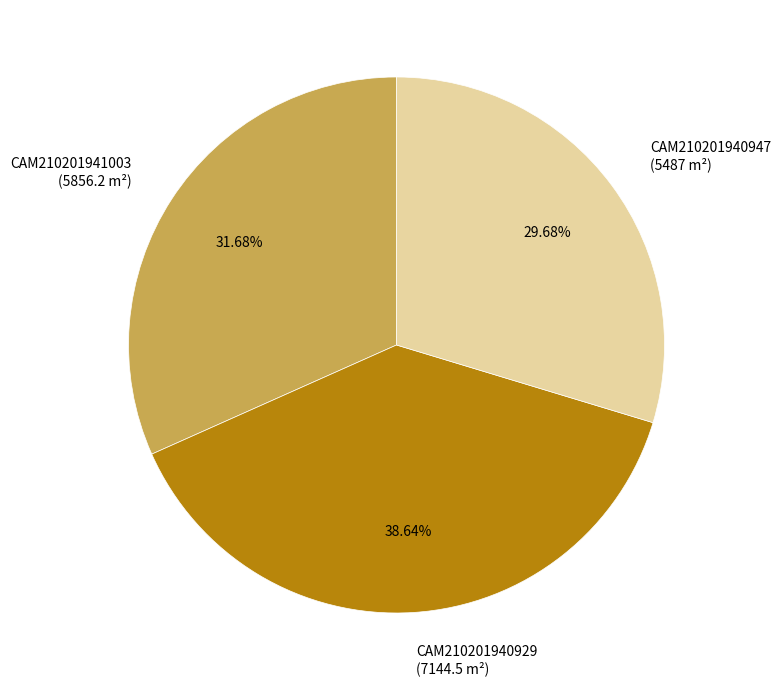

Is it true that CAM210201941003 is 20% of the pie?

False